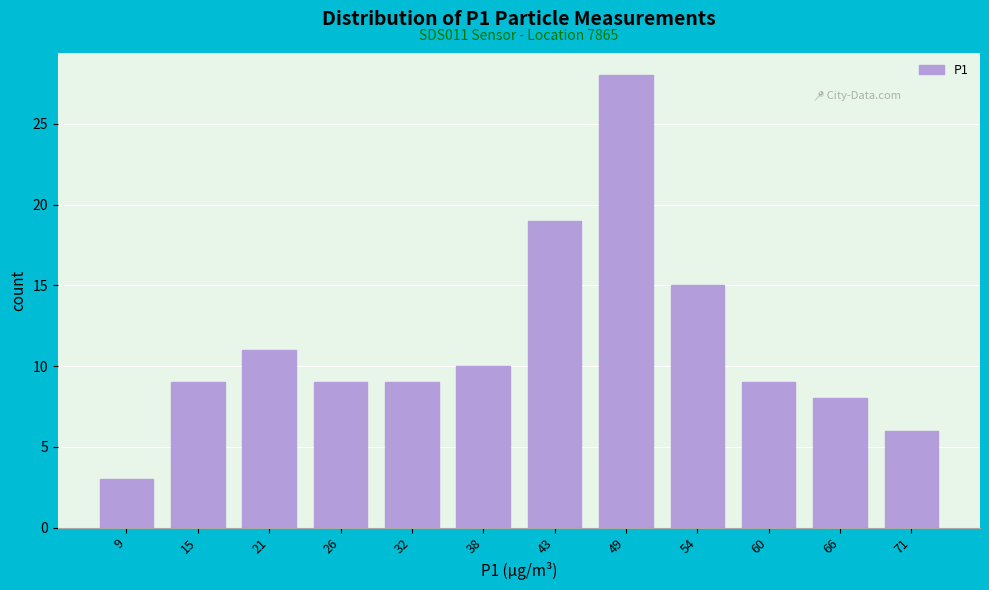

Reading left to right, transcribe all the data shown in this chart.

9=3	15=9	21=11	26=9	32=9	38=10	43=19	49=28	54=15	60=9	66=8	71=6